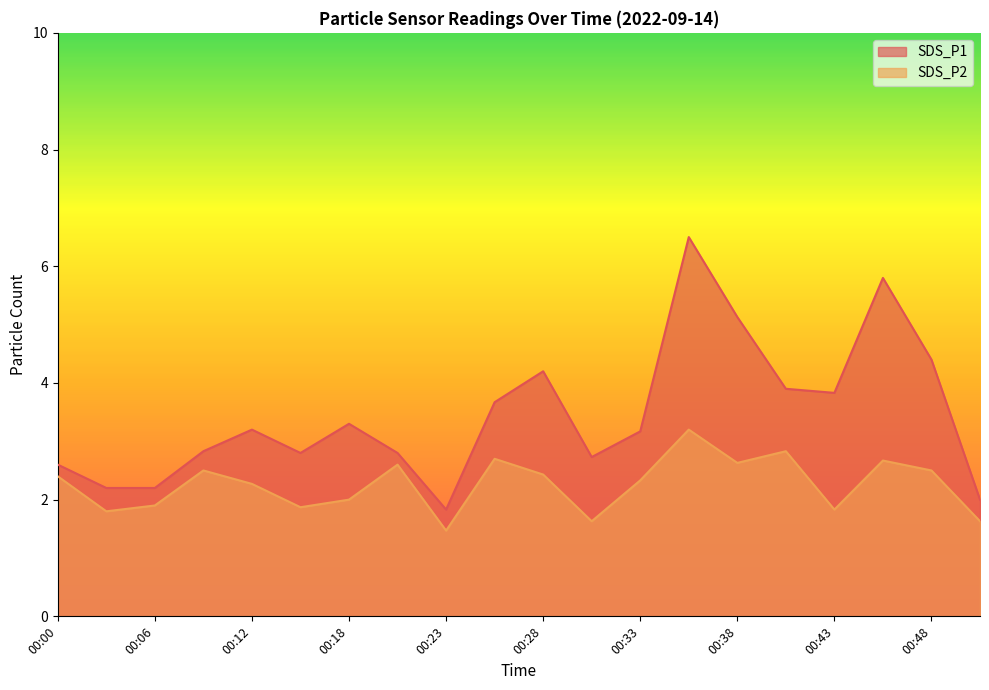

Where is the first local minimum for SDS_P1?

00:15